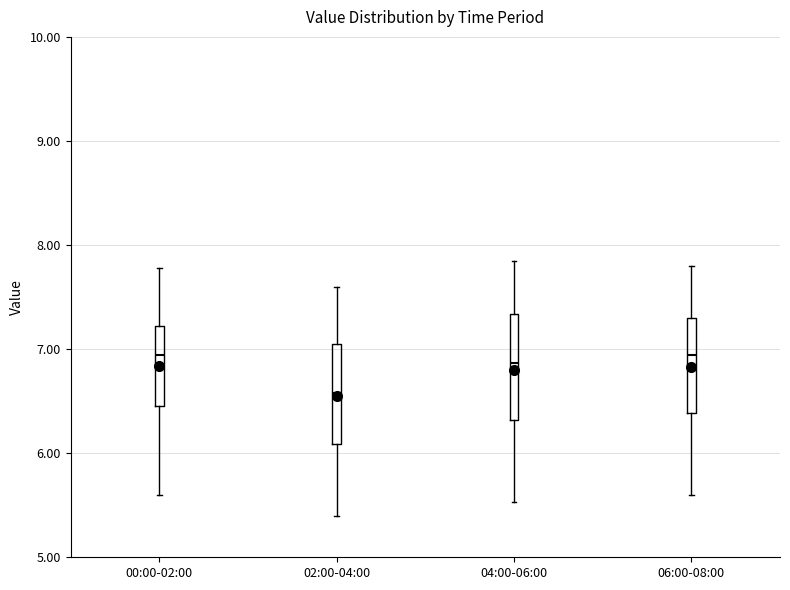

Reading left to right, transcribe this box plot: for each box, give where its median line is, the range the box spans, and where its two whiskers end, as read against the y-axis. The values are not printed on the chart, so give them approximately, as read against the axis.

00:00-02:00: median 6.9, box 6.5 to 7.2, whiskers 5.6 to 7.8
02:00-04:00: median 6.6, box 6.1 to 7.1, whiskers 5.4 to 7.6
04:00-06:00: median 6.9, box 6.3 to 7.3, whiskers 5.5 to 7.9
06:00-08:00: median 6.9, box 6.4 to 7.3, whiskers 5.6 to 7.8